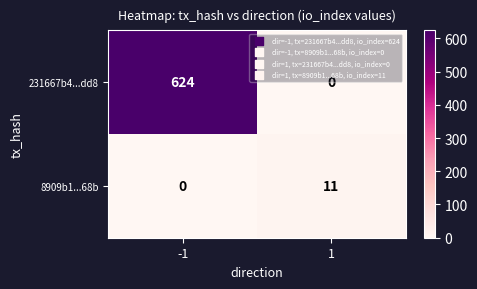

Reading left to right, transcribe all the data shown in this chart.

231667b4...dd8: -1=624	1=0
8909b1...68b: -1=0	1=11